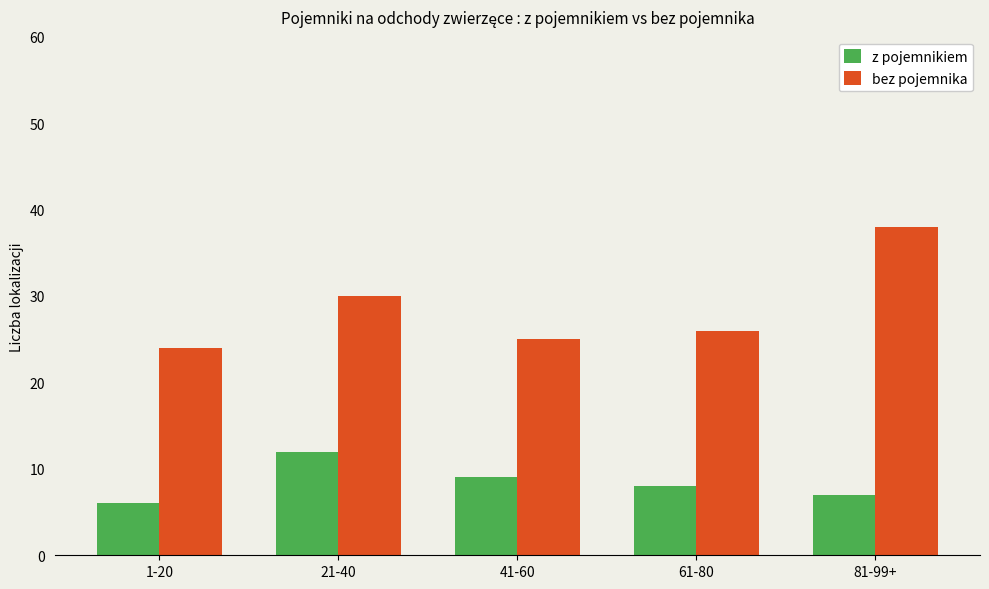

What is the sum of all bez pojemnika values?

143